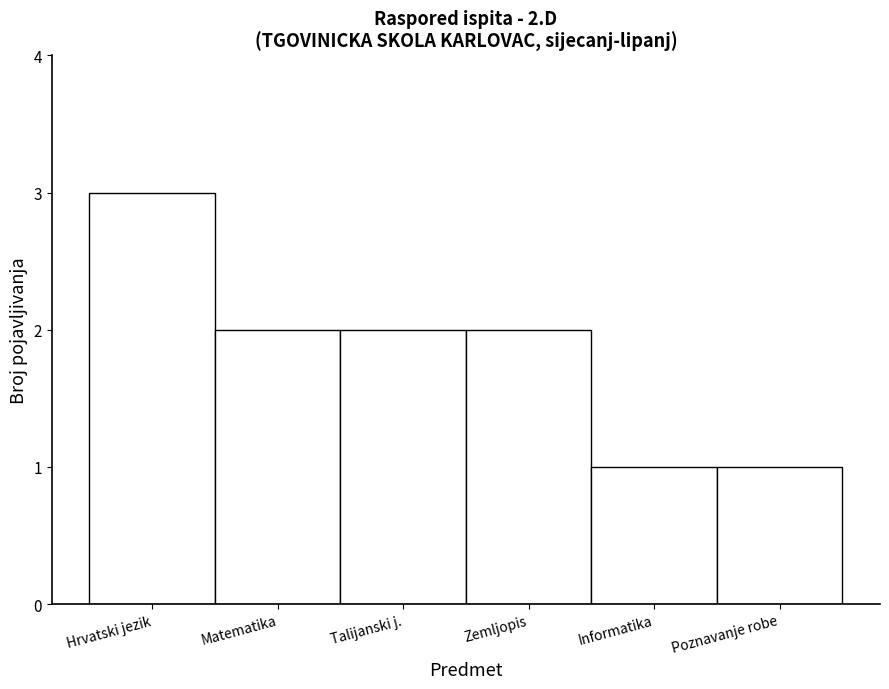

Reading left to right, what are all the values shown in this chart?

3	2	2	2	1	1